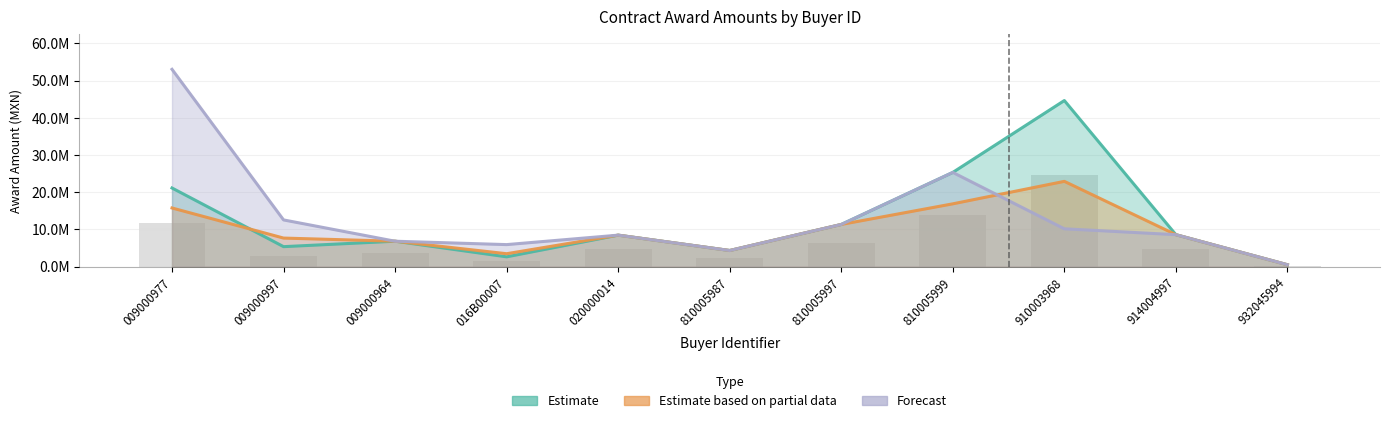

Rank the series by their average value, from highest to lowest.

Forecast, Estimate, Estimate based on partial data